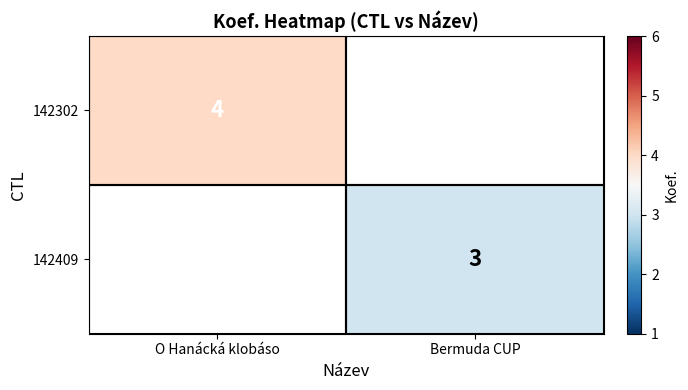

Is the value of 142409 at Bermuda CUP greater than the value of 142302 at O Hanácká klobáso?

No